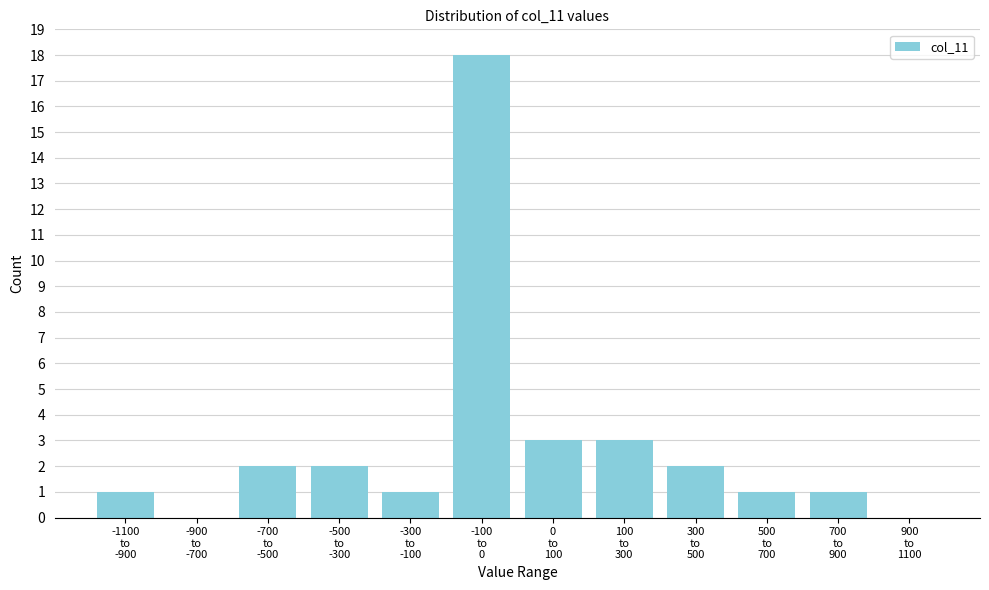

What is the greatest value displayed?

18